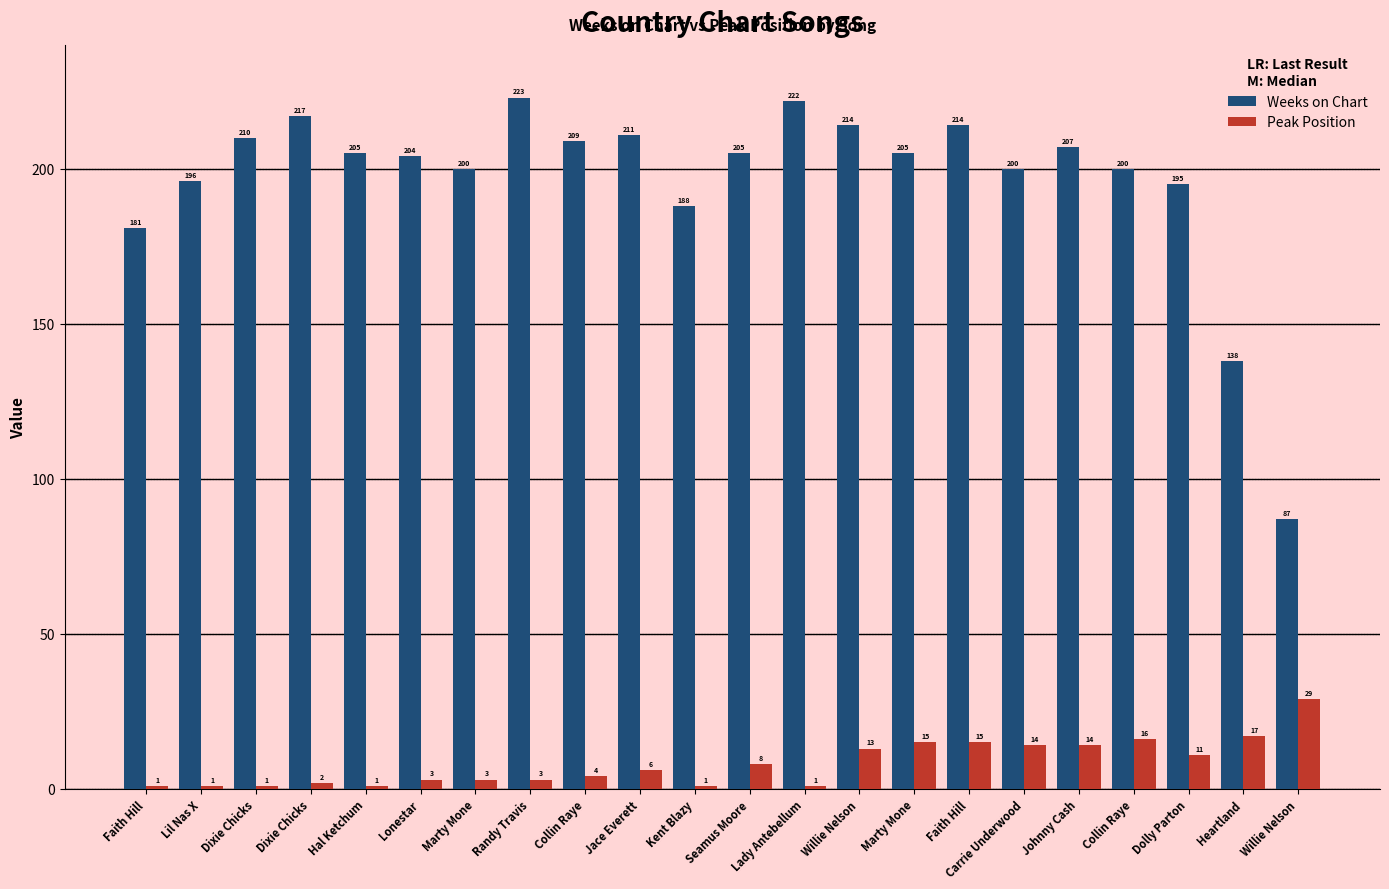

What is the difference between the second highest and second lowest values in the Peak Position series?

16